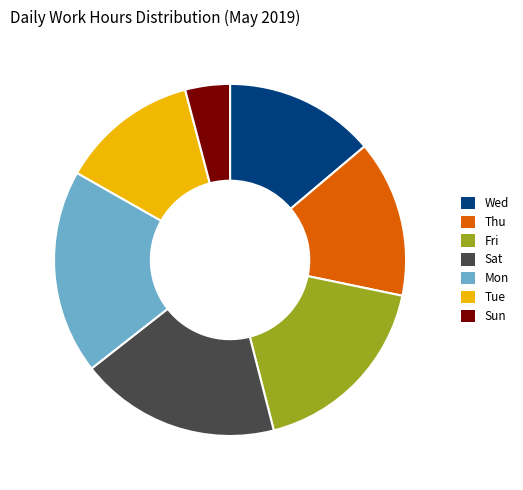

How many segments does this pie chart have?

7